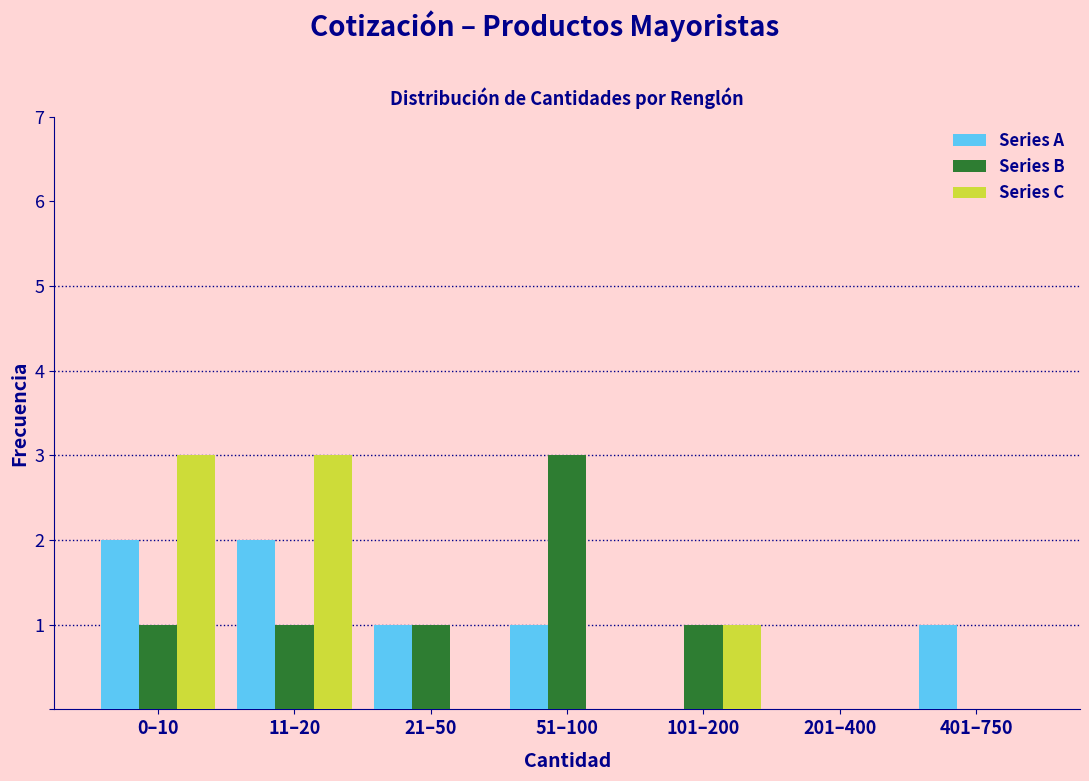

Reading left to right, what are all the values shown in this chart?

Series A: 0–10=2	11–20=2	21–50=1	51–100=1	101–200=0	201–400=0	401–750=1
Series B: 0–10=1	11–20=1	21–50=1	51–100=3	101–200=1	201–400=0	401–750=0
Series C: 0–10=3	11–20=3	21–50=0	51–100=0	101–200=1	201–400=0	401–750=0